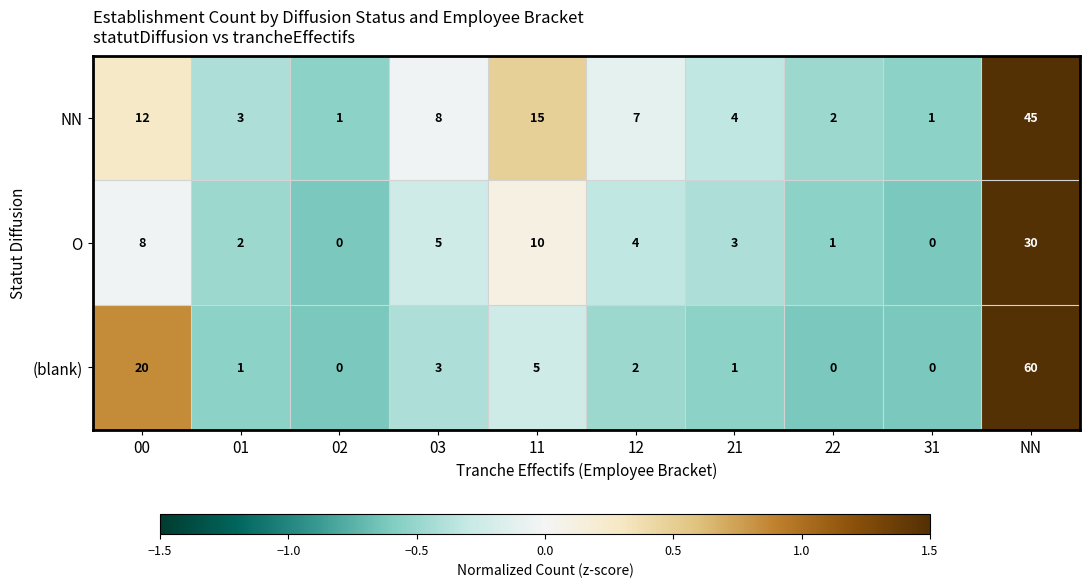

Where does the O series first go above 4?

00